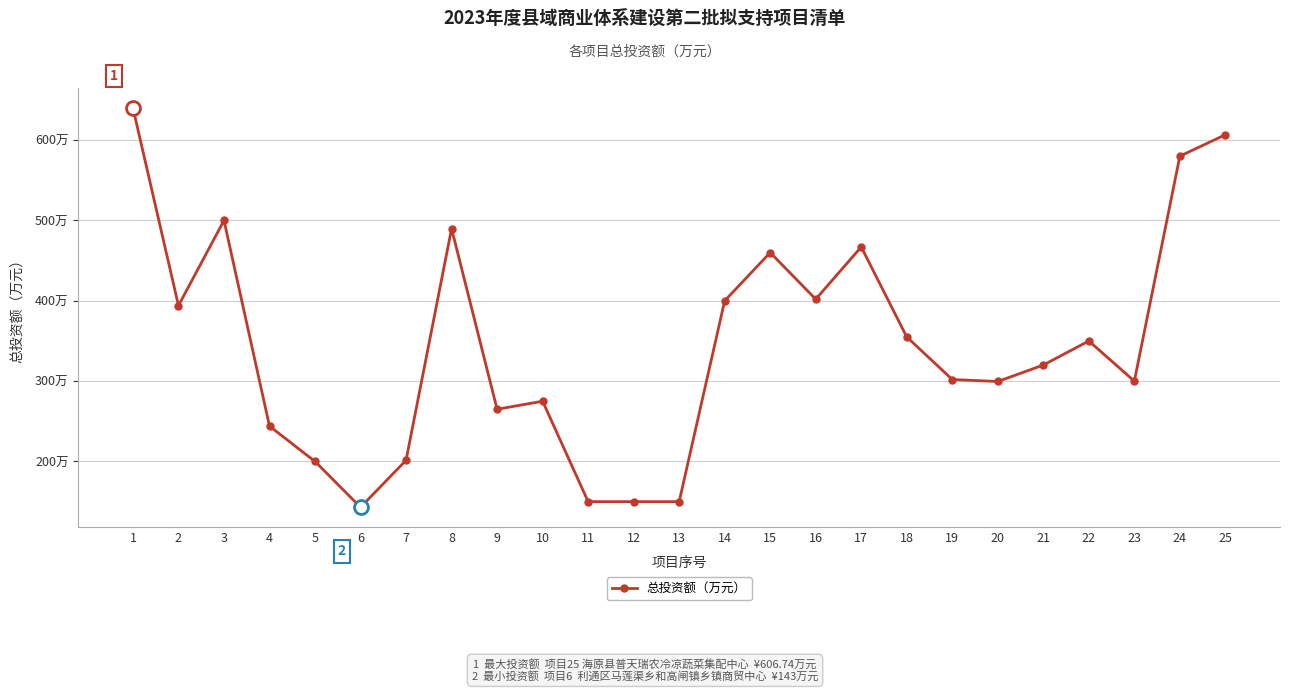

List the labels in order of value, largest first.

1, 25, 24, 3, 8, 17, 15, 16, 14, 2, 18, 22, 21, 19, 23, 20, 10, 9, 4, 7, 5, 11, 12, 13, 6